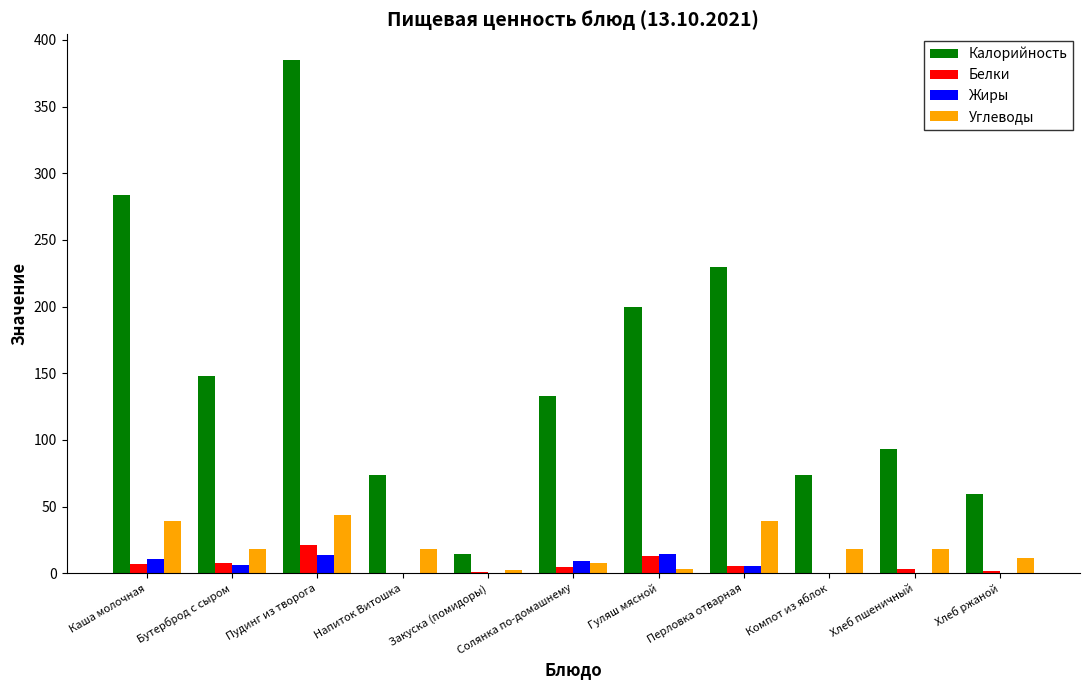

The value of Углеводы at Пудинг из творога is 43.6. True or false?

True